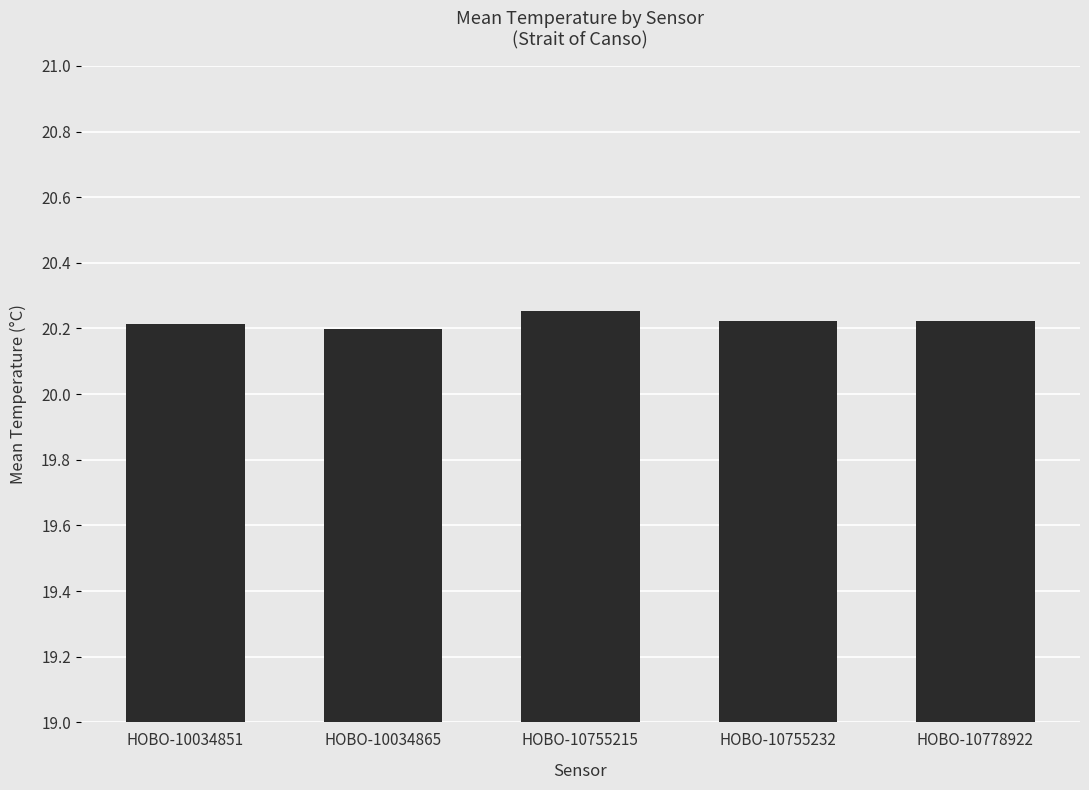

What is the ratio of the value at HOBO-10778922 to the value at HOBO-10034851?

1.0